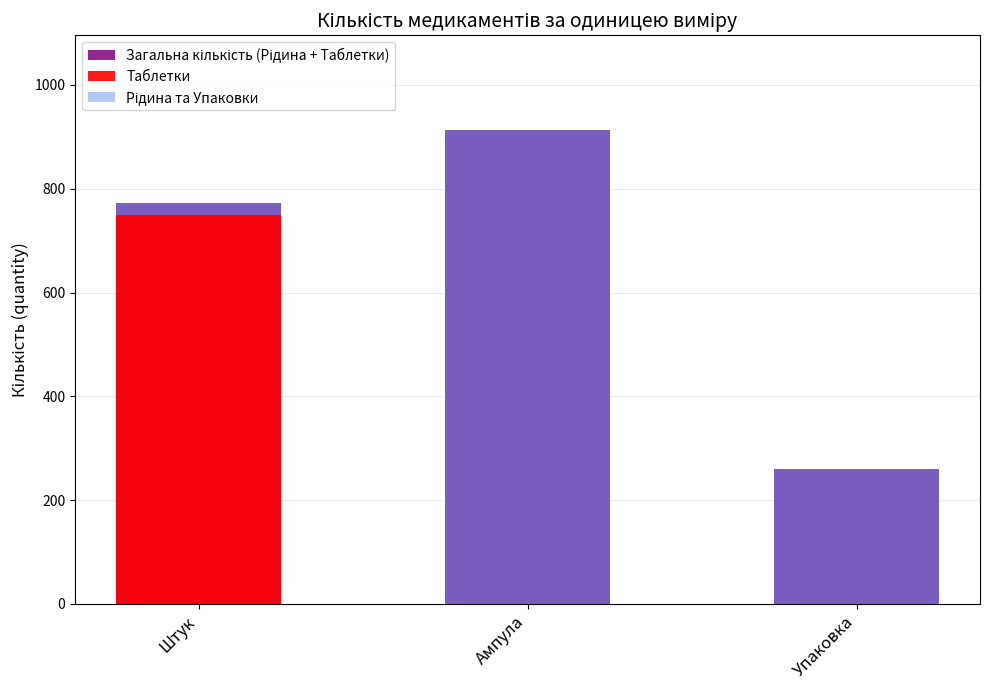

What is the average value of the Таблетки series?

250